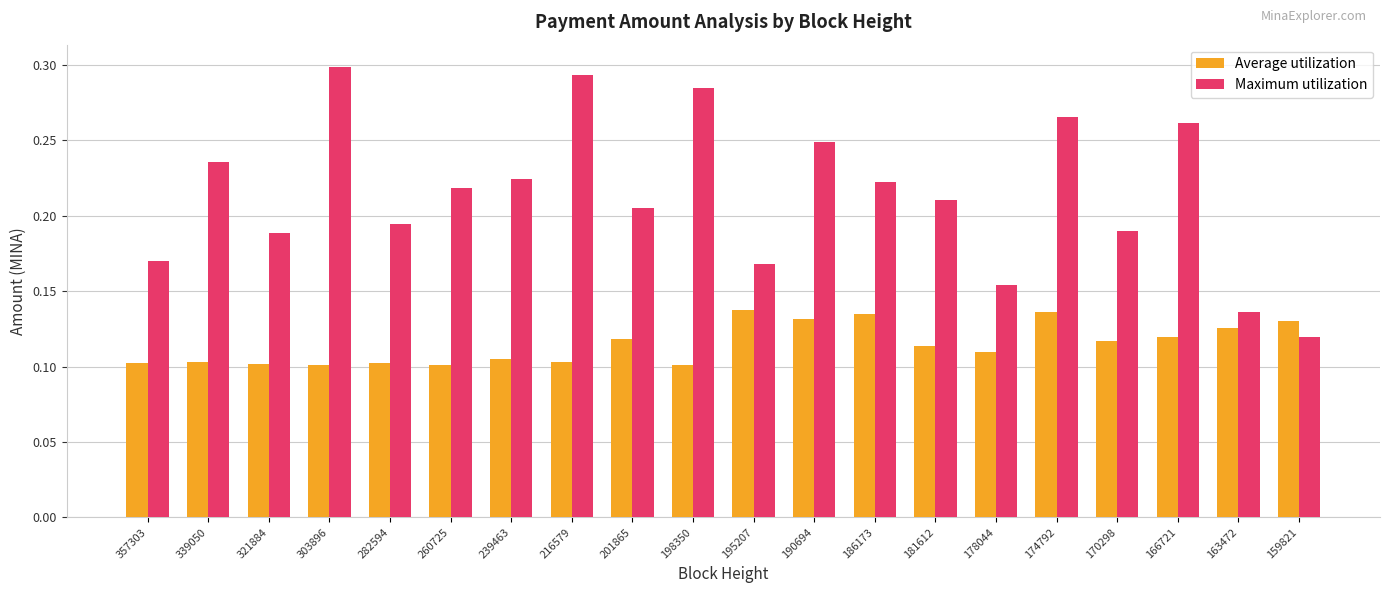

Between 357303 and 181612, which series saw the biggest shift?

Maximum utilization